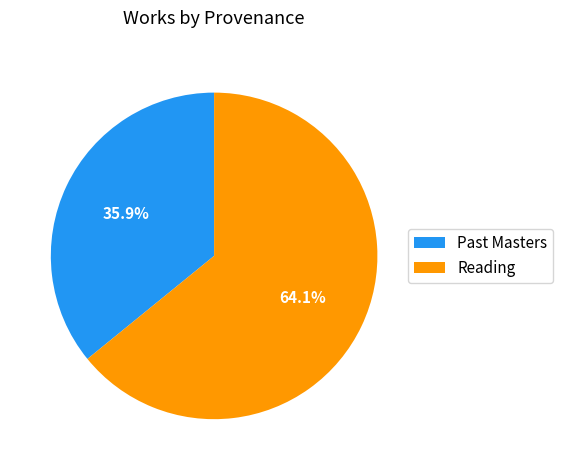

Count the number of slices in the pie.

2